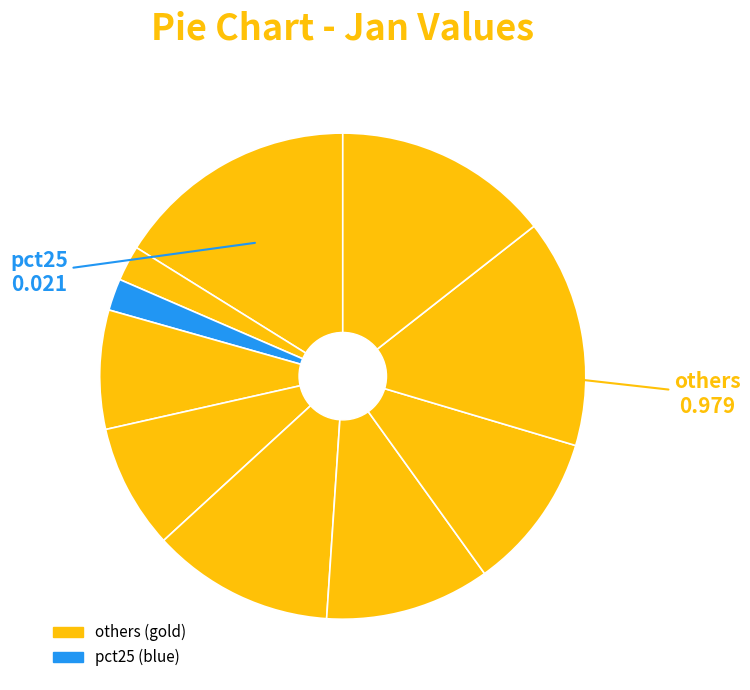

Count the number of slices in the pie.

10